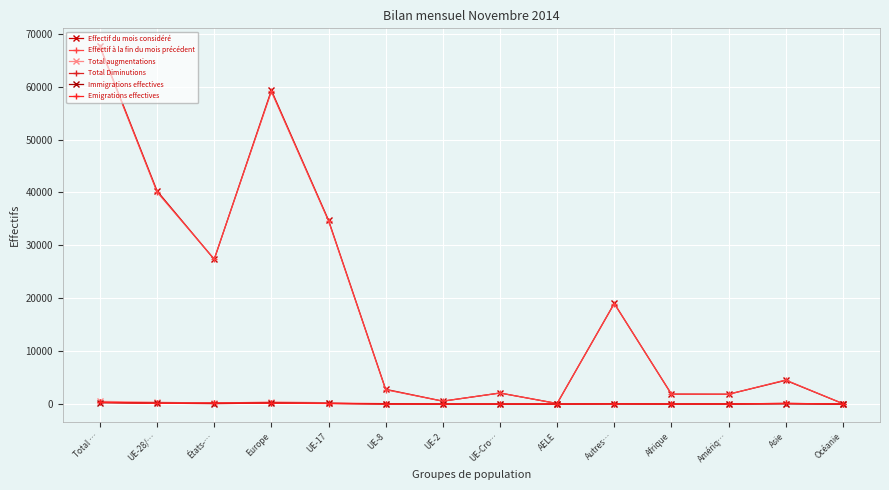

How many distinct data groups are displayed?

6